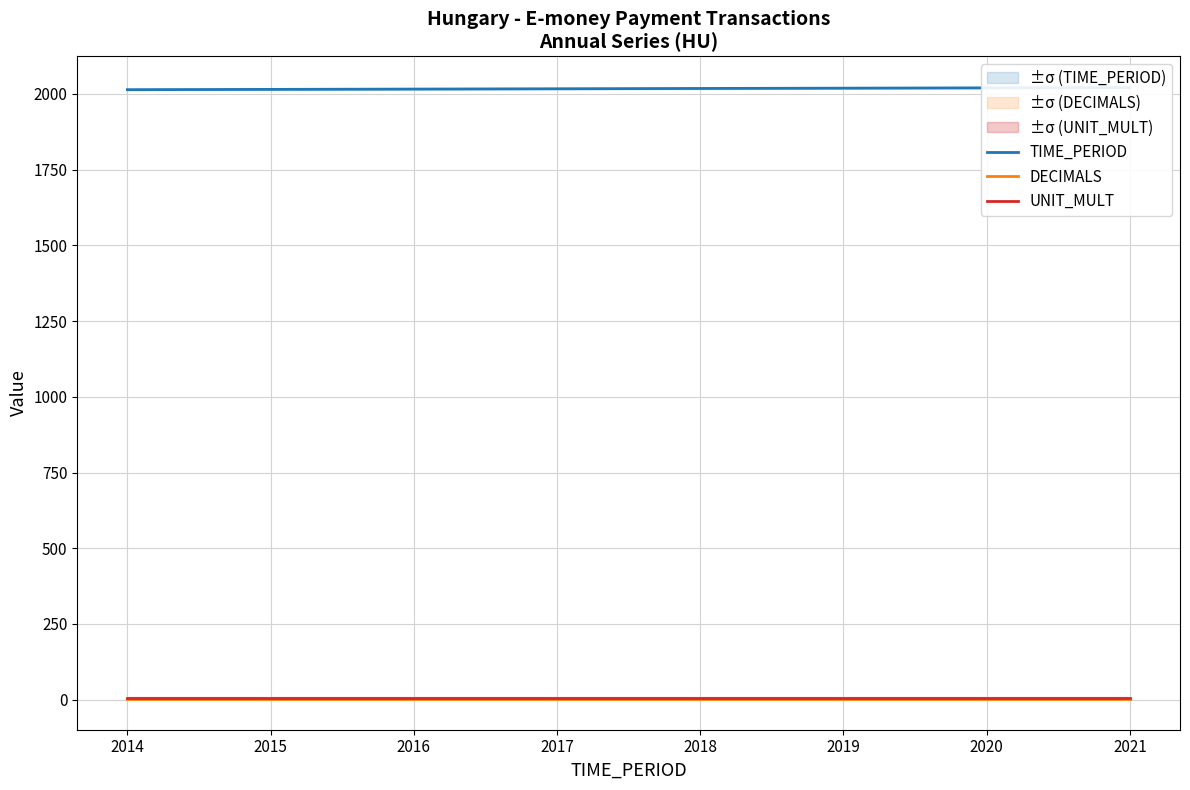

What is the sum of all DECIMALS values?

24